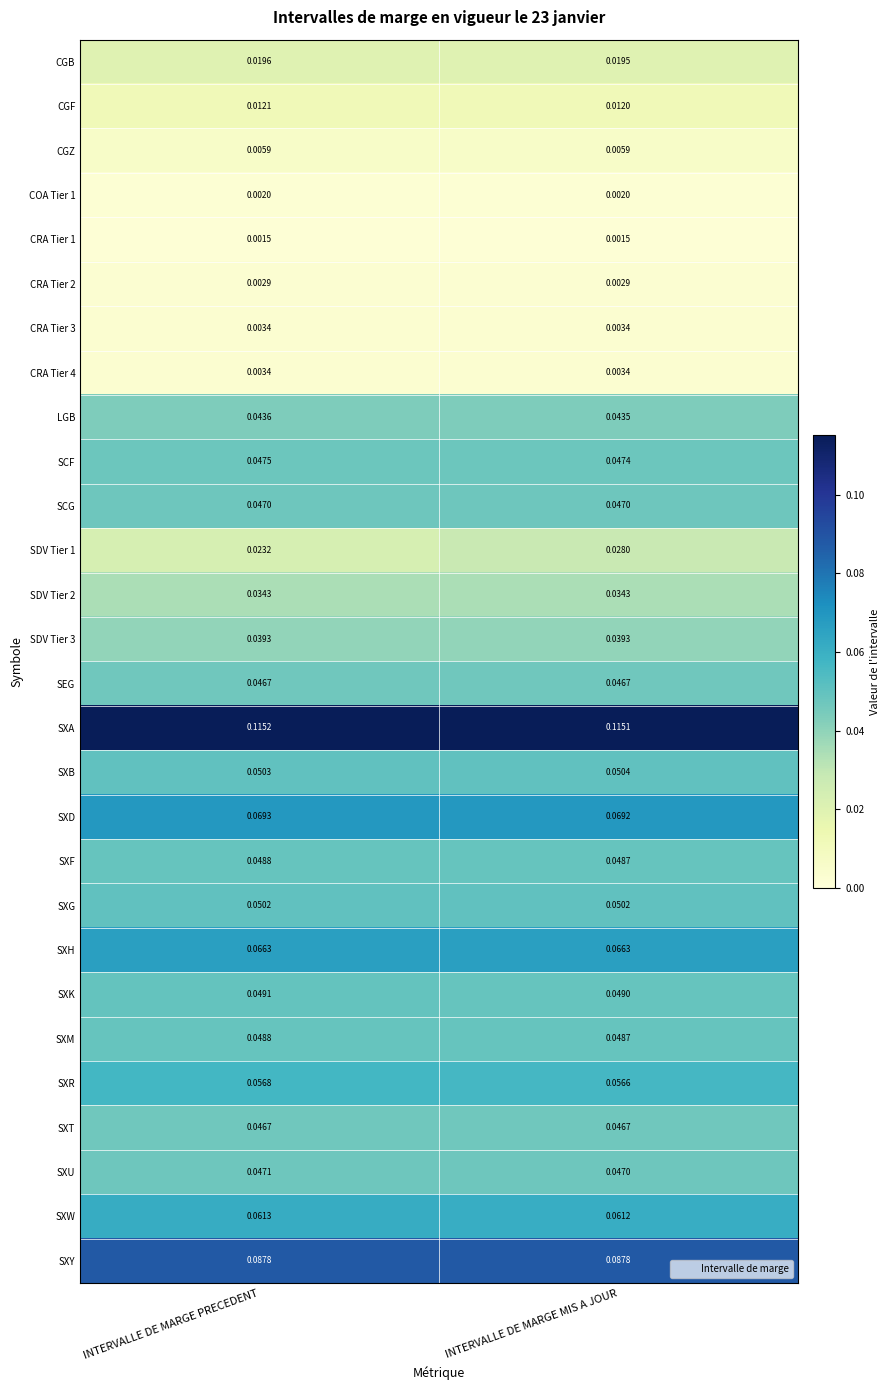

Between INTERVALLE DE MARGE PRECEDENT and INTERVALLE DE MARGE MIS A JOUR, which series saw the biggest shift?

SDV Tier 1